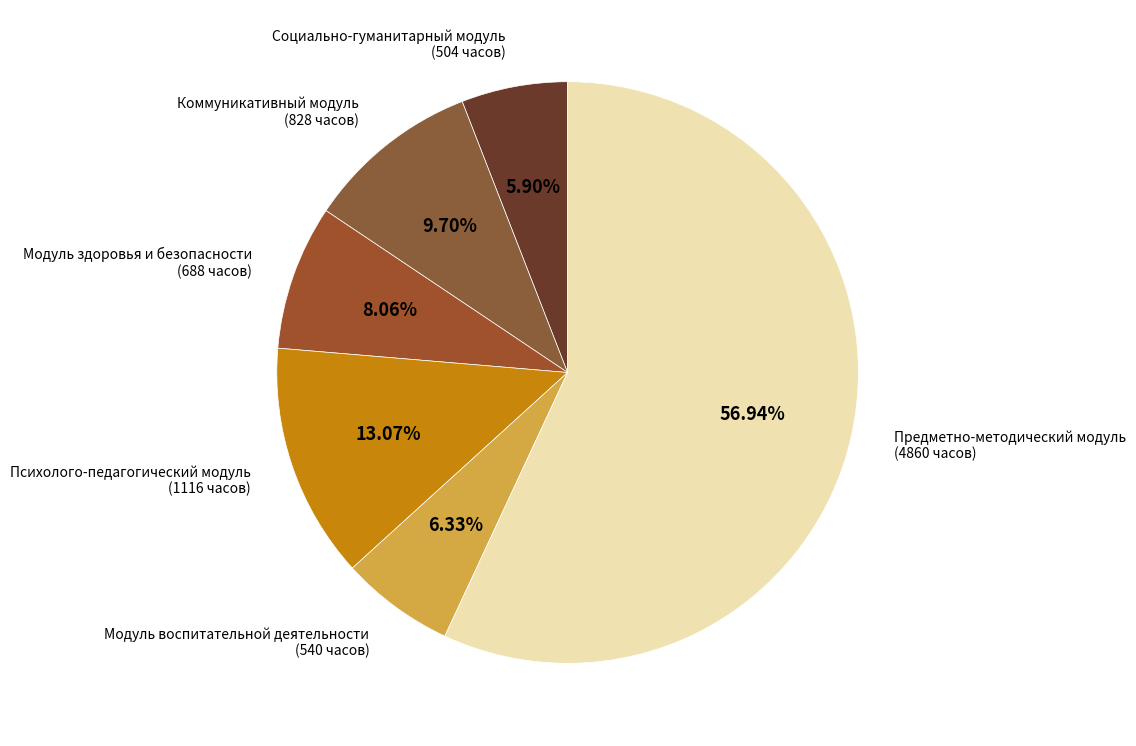

What is the majority slice?

Предметно-методический модуль